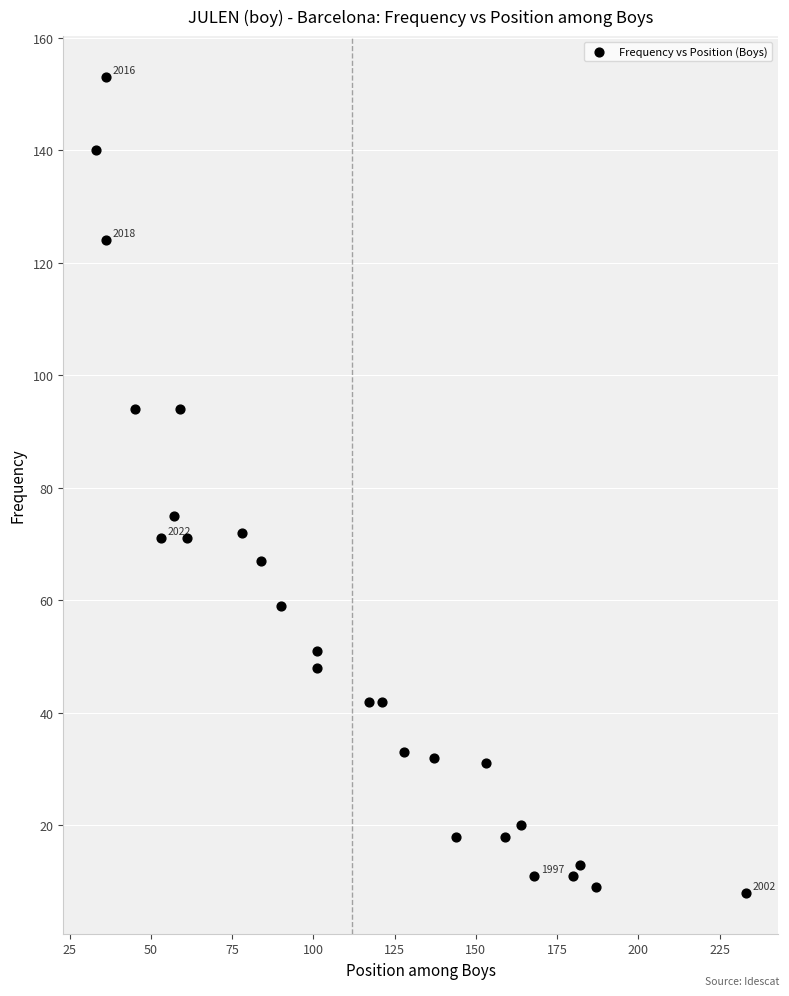

What is the range of X values (max minus min)?

200